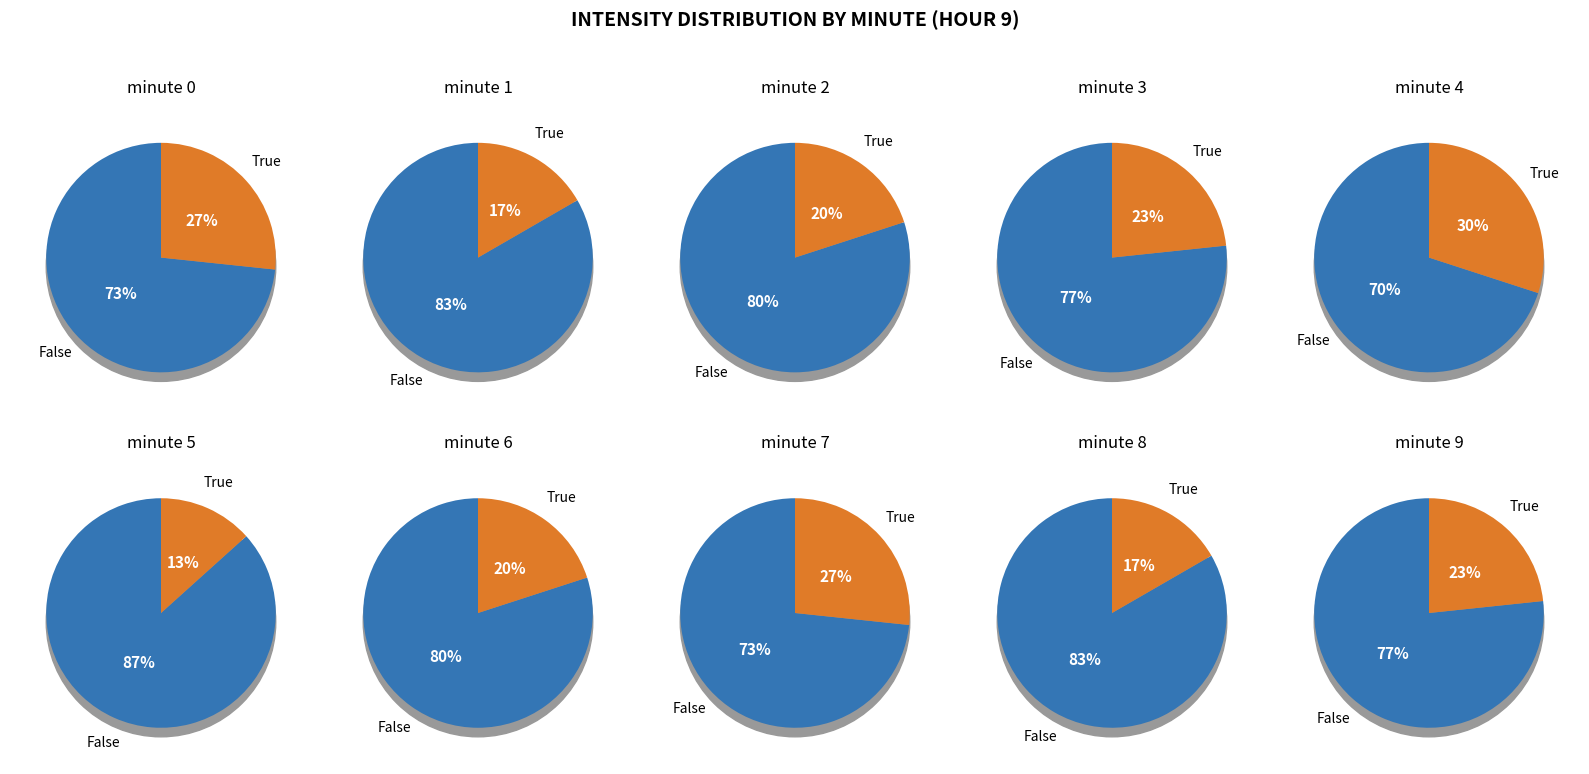

Which slice is the smallest?

5